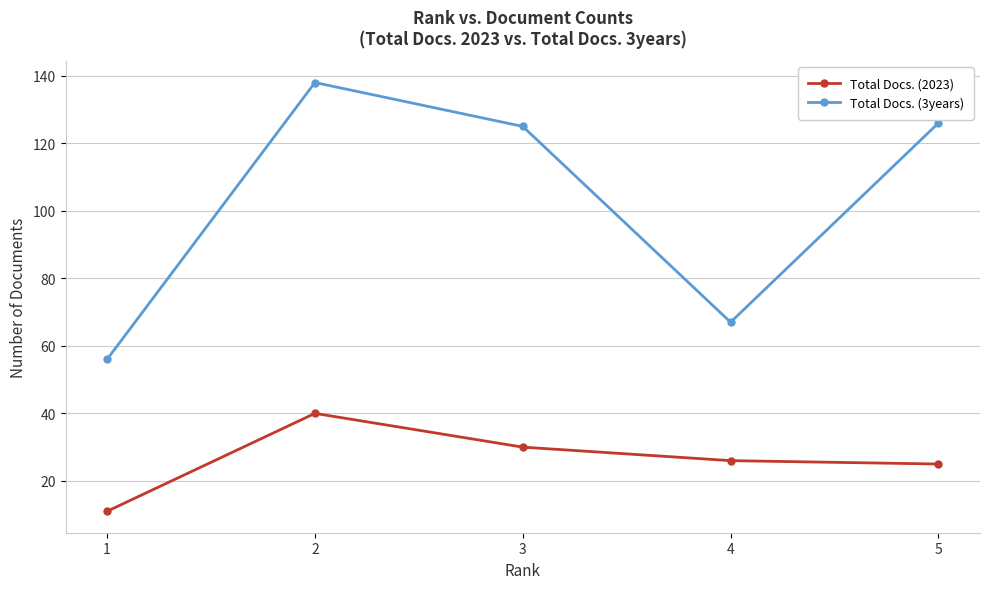

How many lines are shown in the chart?

2